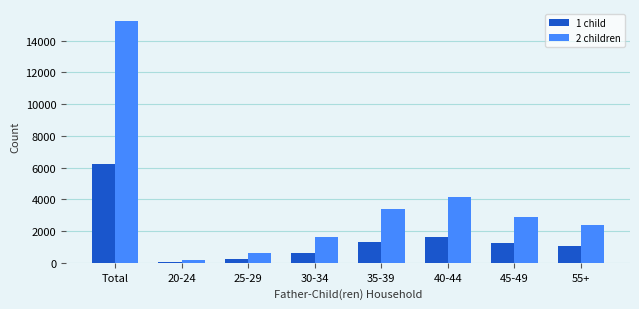

How many groups of bars are there?

8